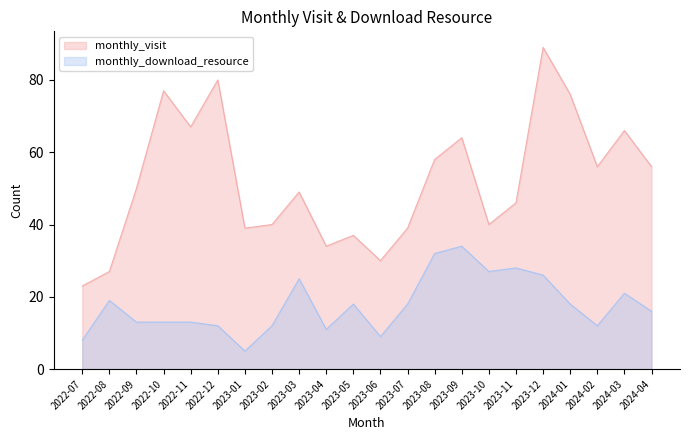

What are all the series names shown in the legend?

monthly_visit, monthly_download_resource